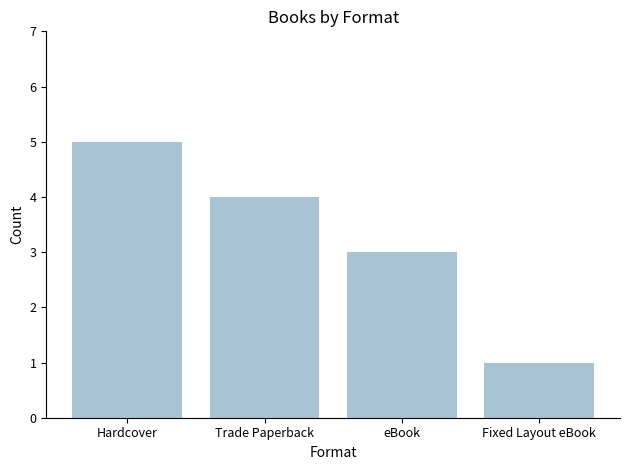

What is the ratio of the value at Hardcover to the value at Fixed Layout eBook?

5.0